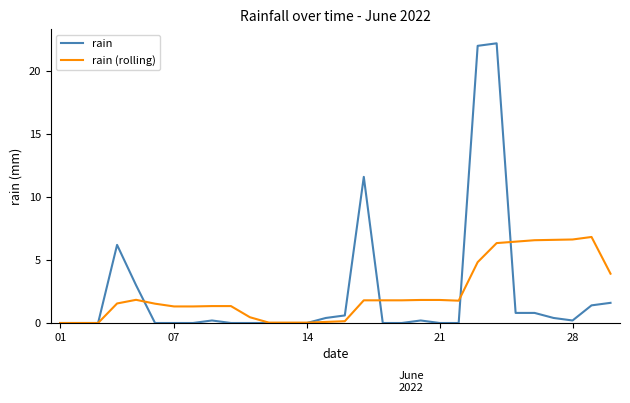

Which series has the widest spread of values?

rain